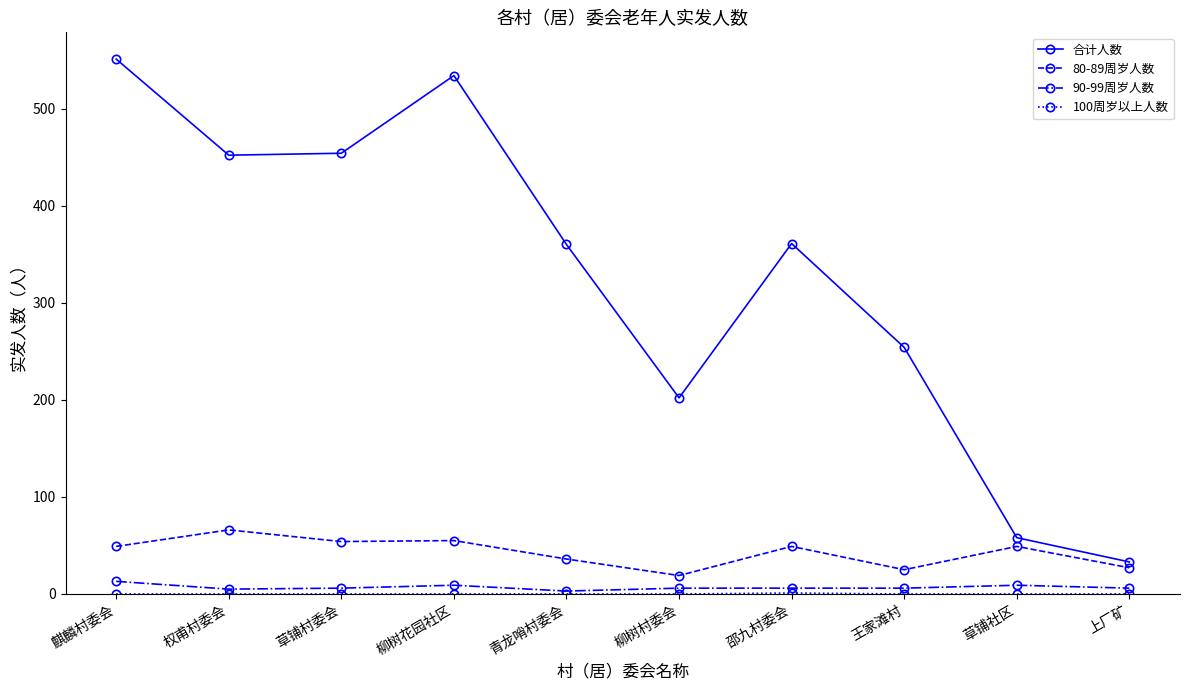

Which series has the widest spread of values?

合计人数